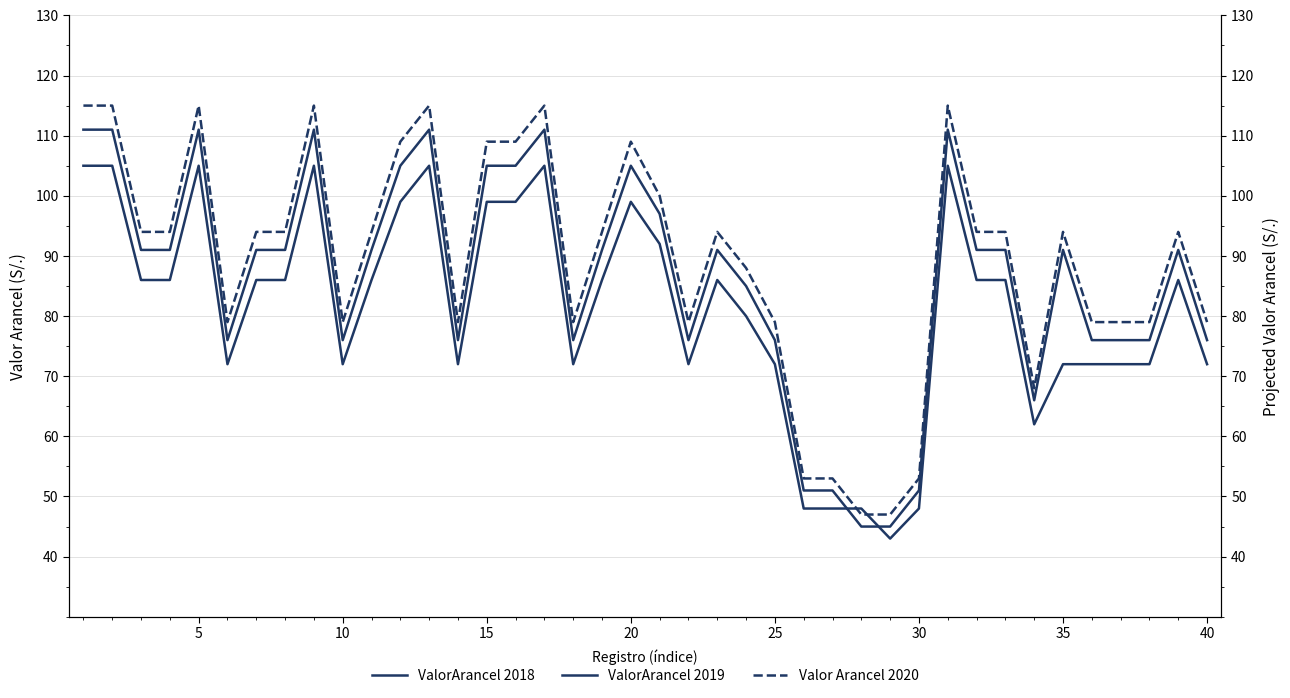

In Valor Arancel 2020, how many points are higher than both neighbors (excluding endpoints)?

9